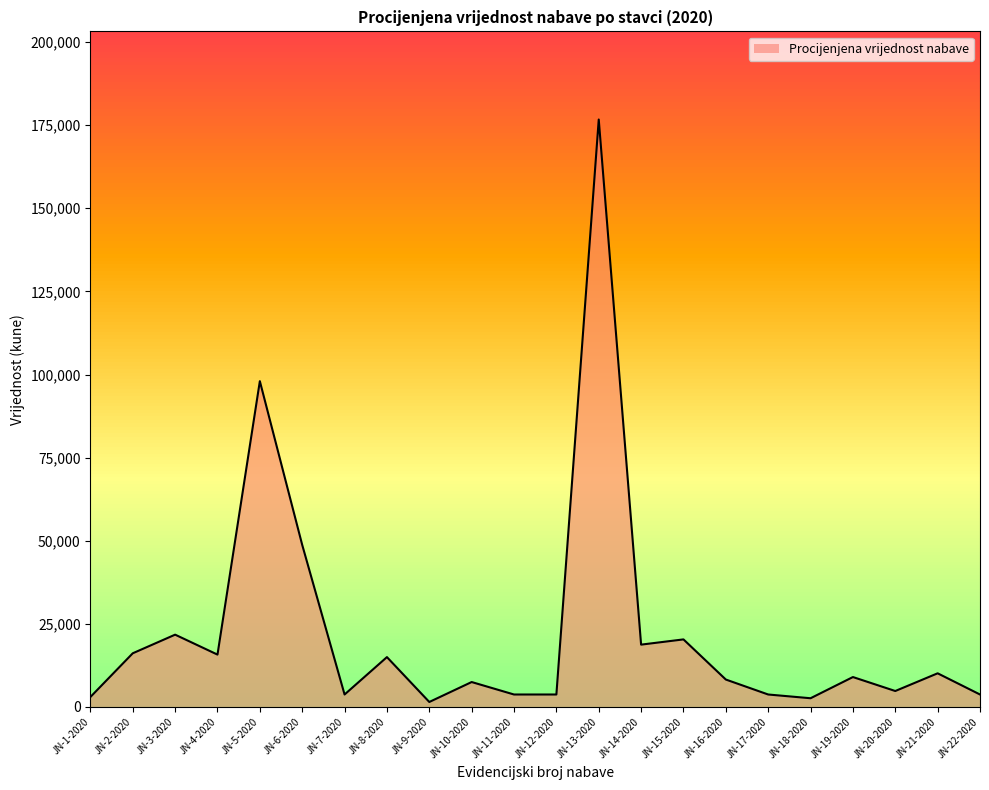

What is the sum of the values at JN-10-2020 and JN-15-2020?

27825